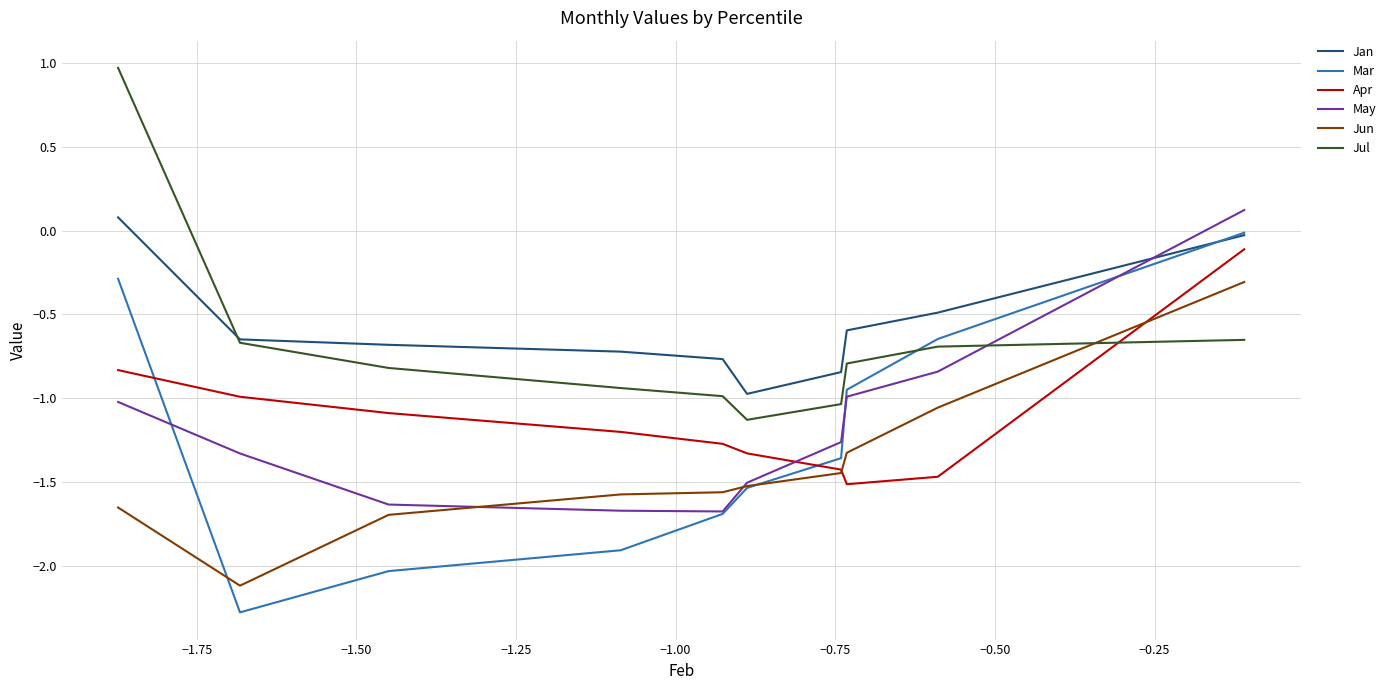

How many times do May and Jan cross each other?

1